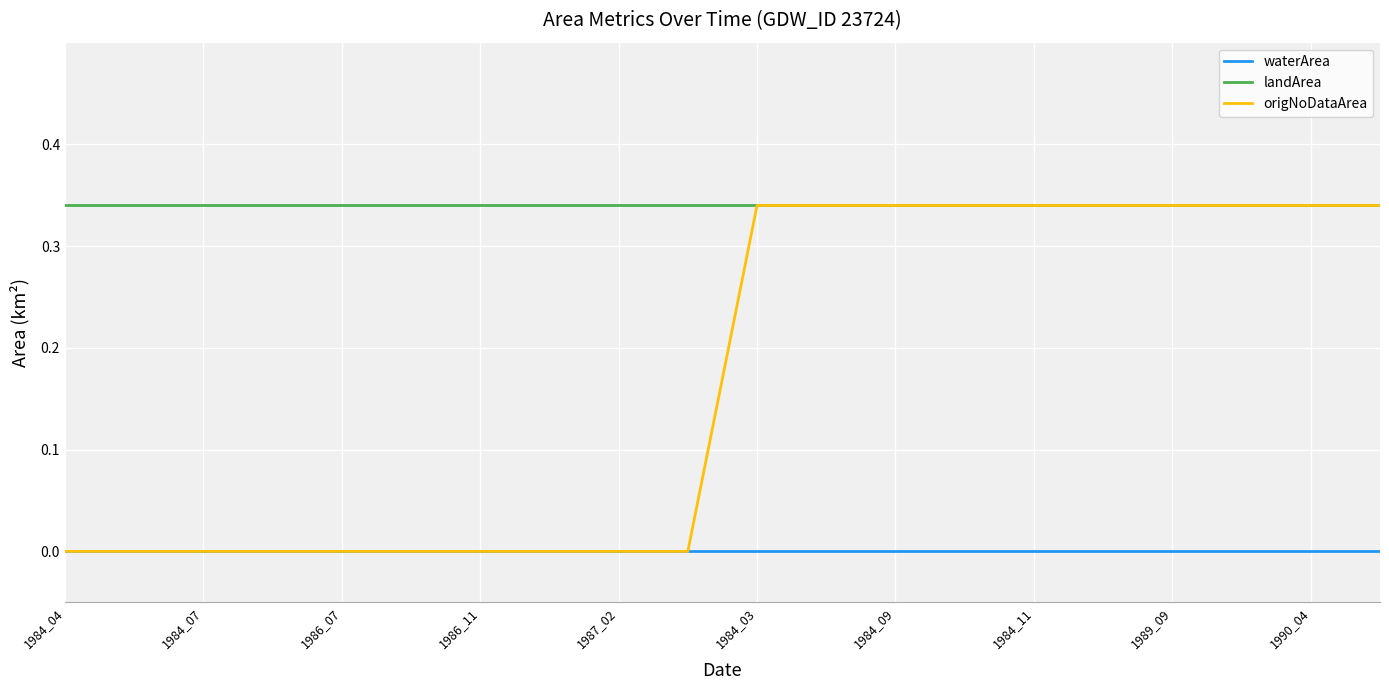

True or false: waterArea and landArea cross at least once.

False